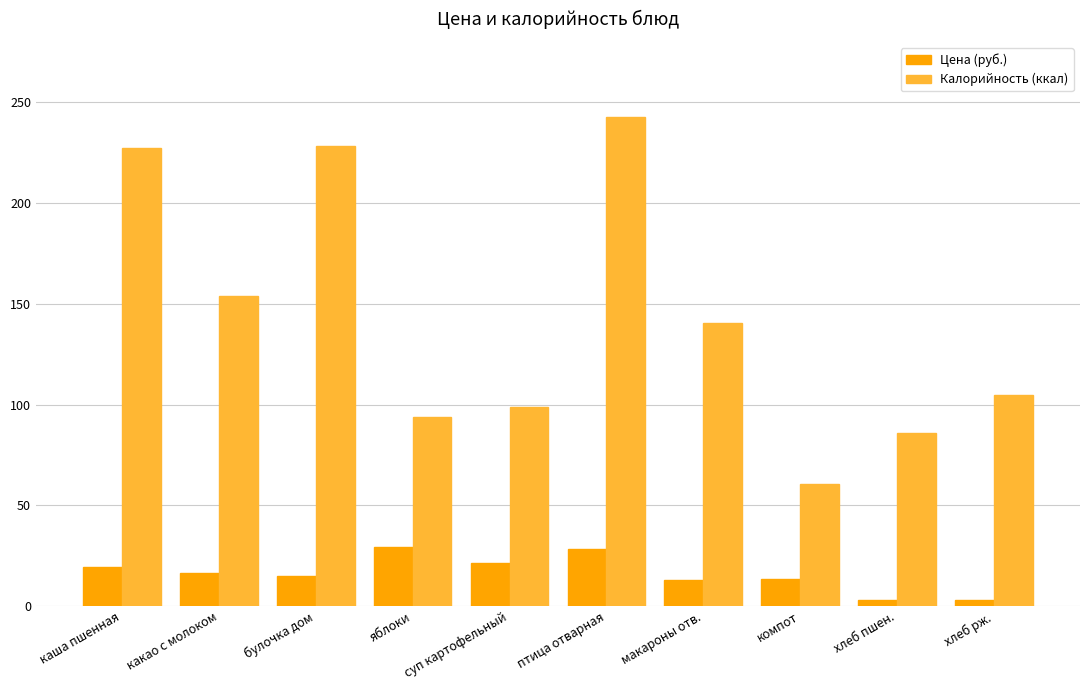

Rank the series by their maximum value, from lowest to highest.

Цена (руб.), Калорийность (ккал)